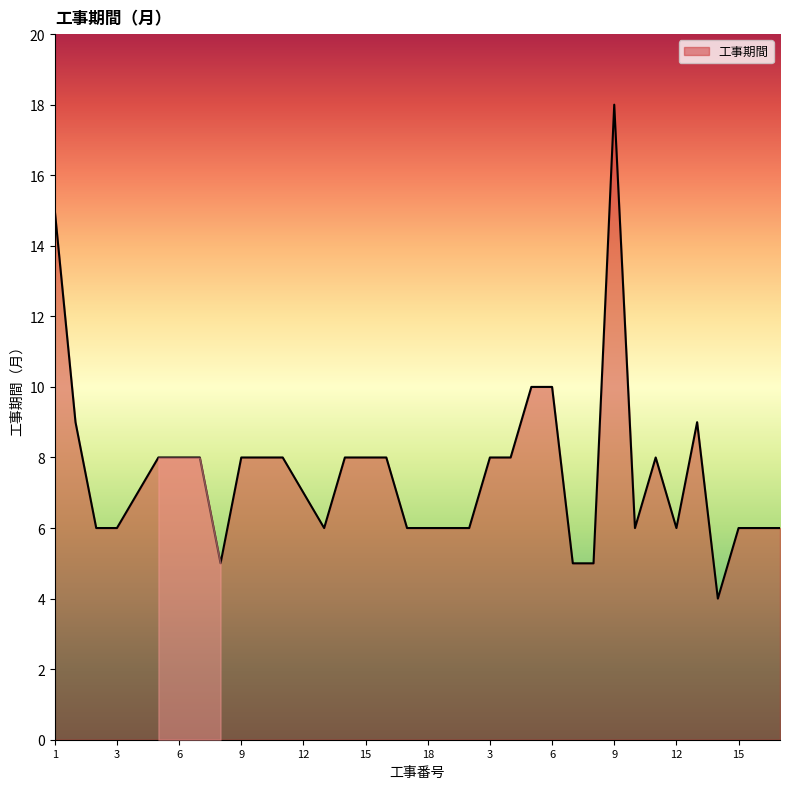

What is the maximum value shown in the chart?

18